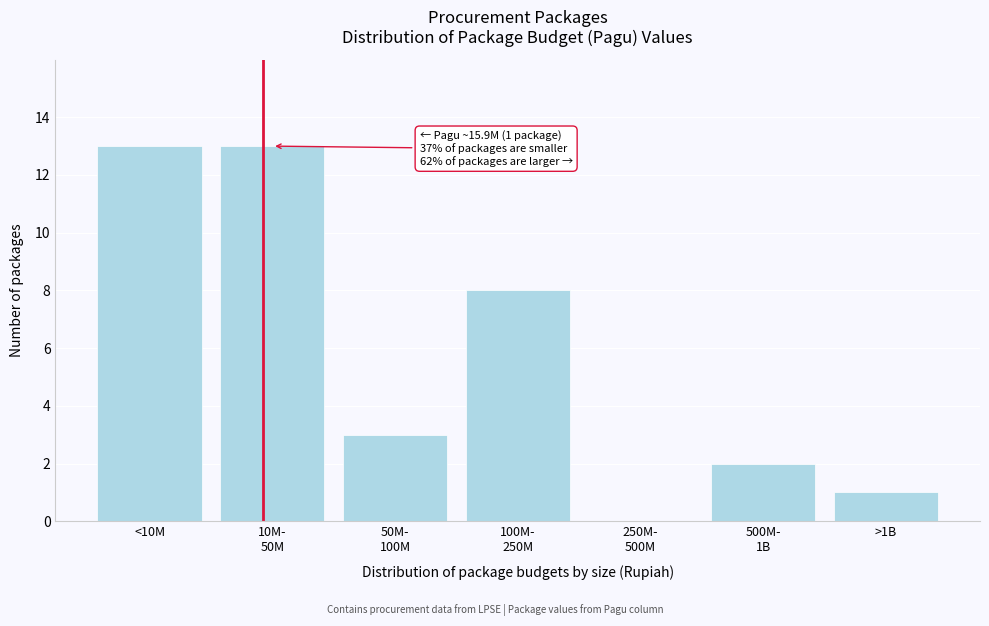

What is the sum of all values?

40